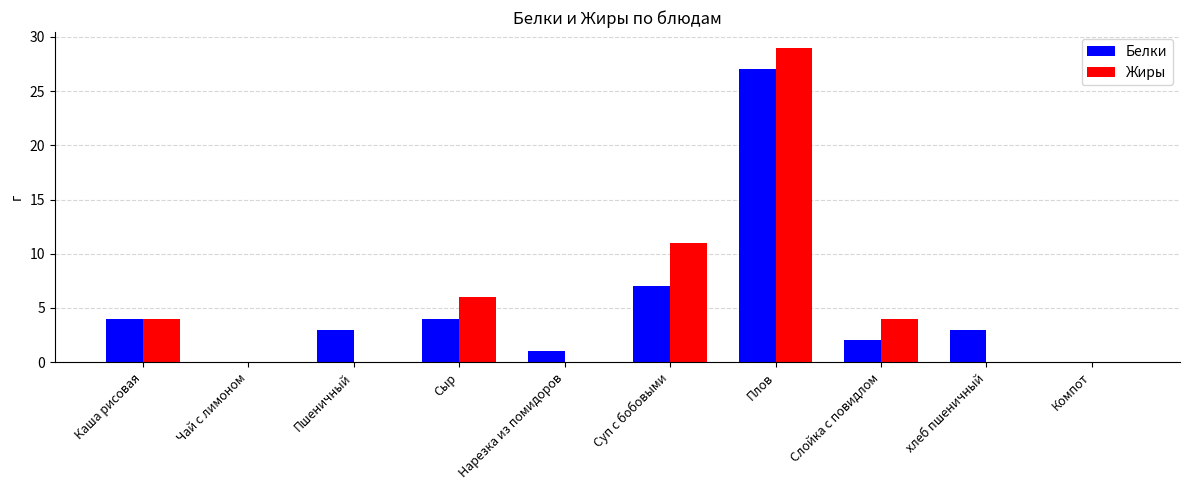

How many categories are shown in the chart?

10